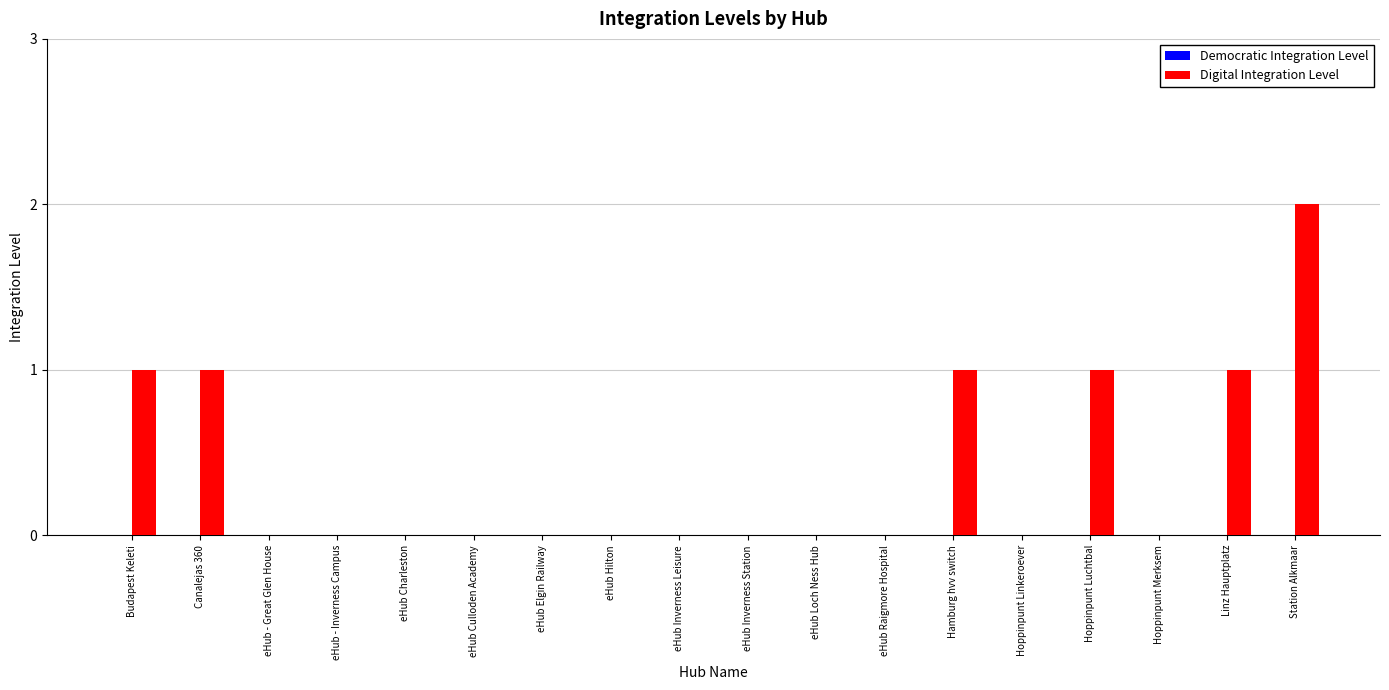

How many series are shown in this chart?

1